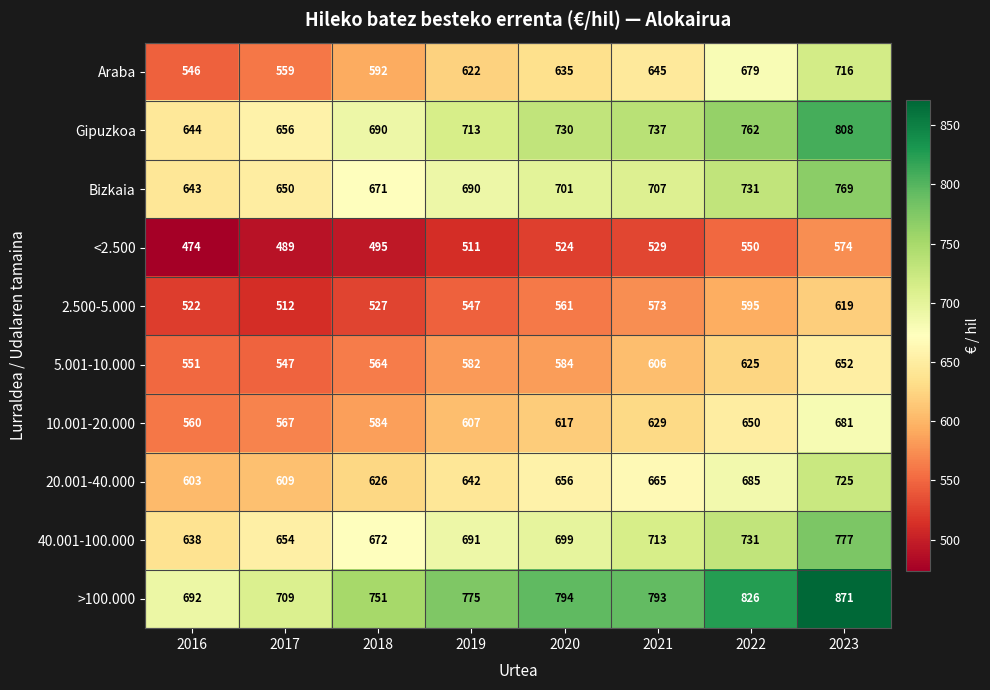

How many data points does each series have?

8